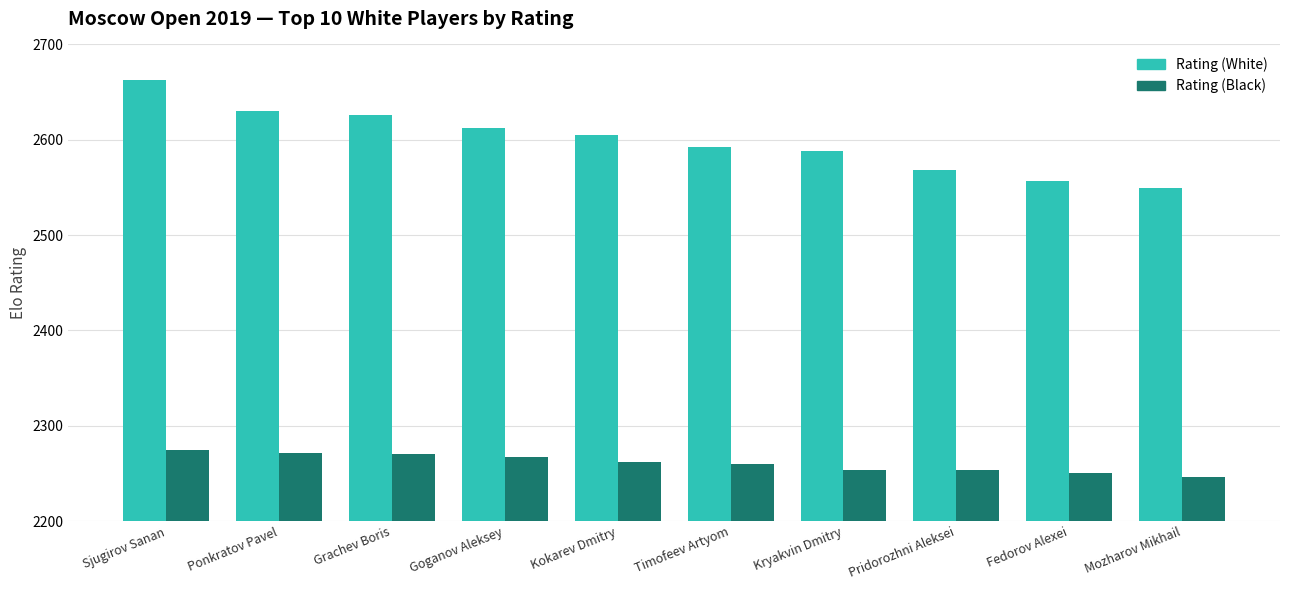

What are all the series names shown in the legend?

Rating (White), Rating (Black)